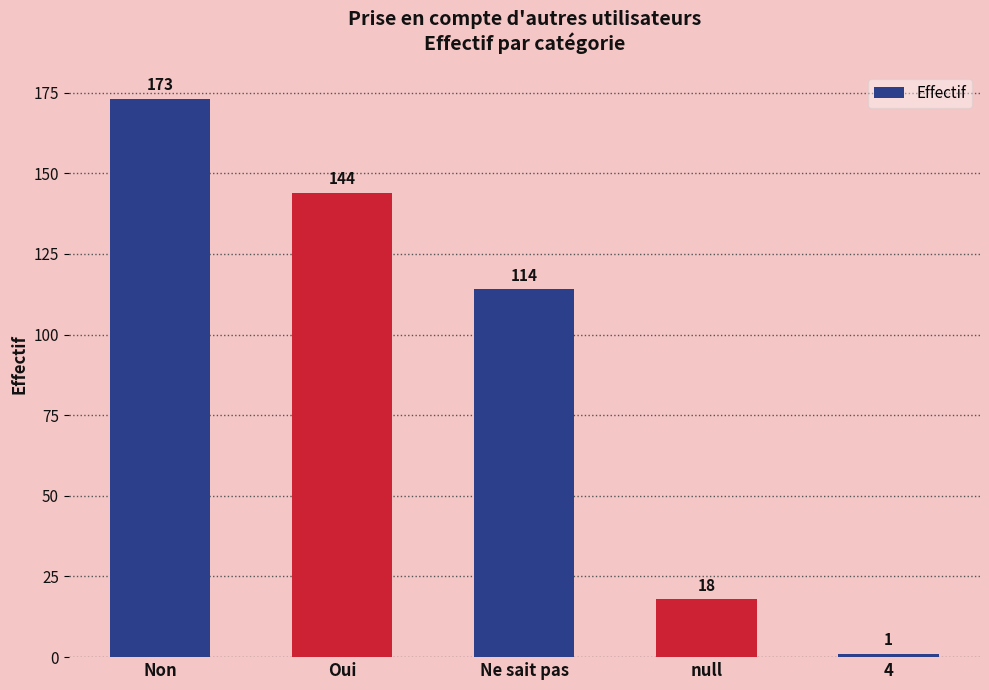

List the labels in order of value, largest first.

Non, Oui, Ne sait pas, null, 4